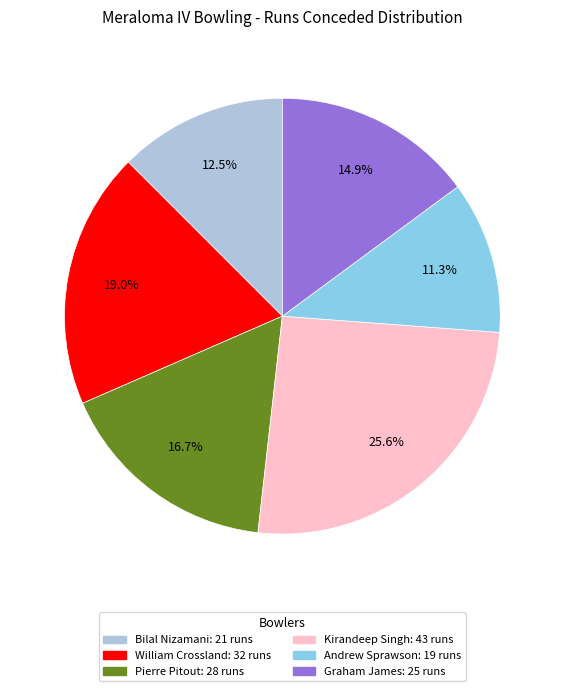

Which category has the biggest portion of the pie?

Kirandeep Singh